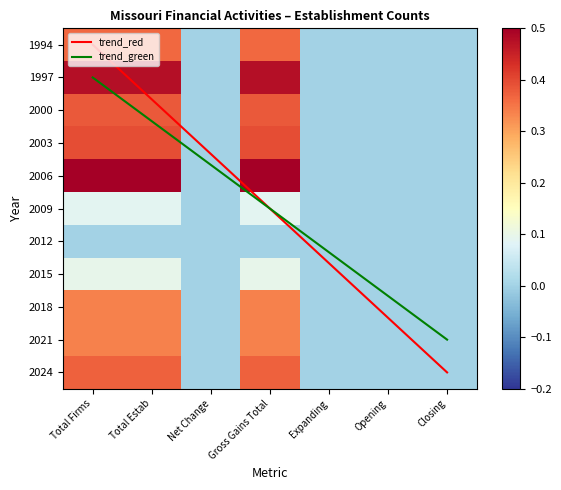

Which category has the highest value in the 2018 series?

Total Firms